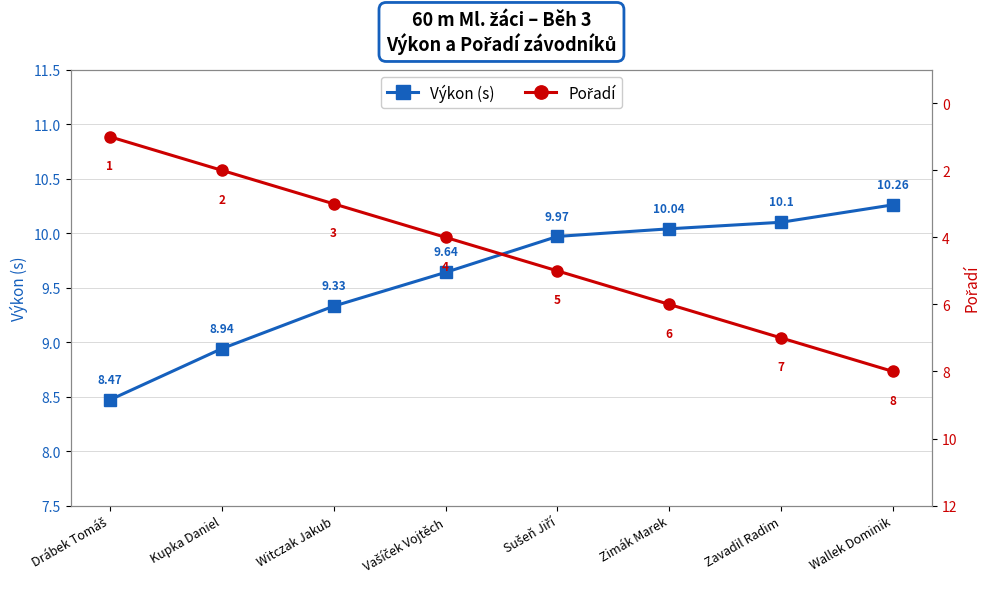

Read the Výkon (s) value at Zavadil Radim.

10.1